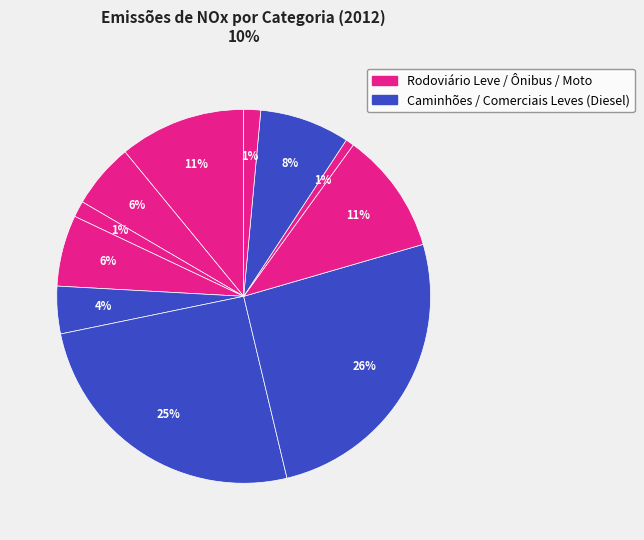

How many slices are in this pie chart?

11